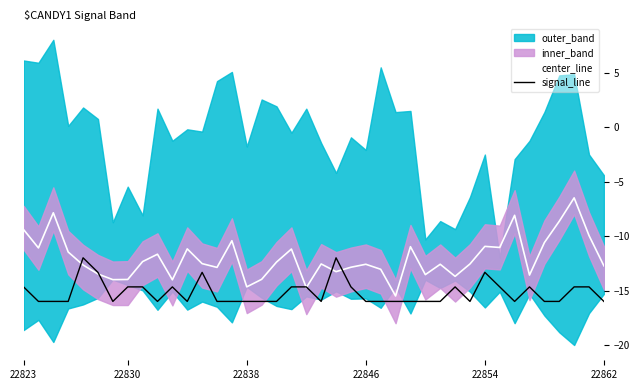

What is the highest value of the center_line series?

-6.5